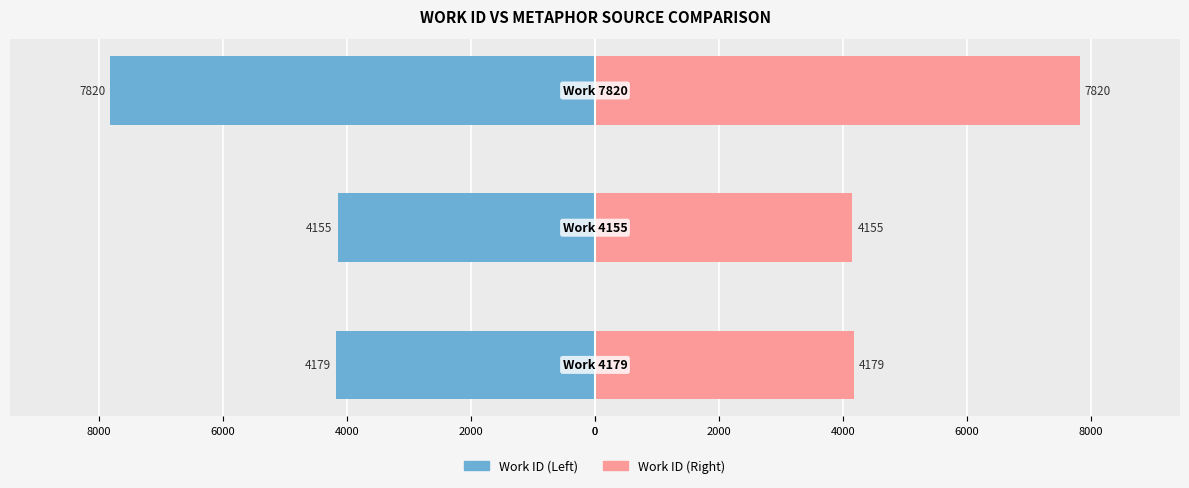

True or false: Work ID (Left) has a value of -1671 at 2000.

False